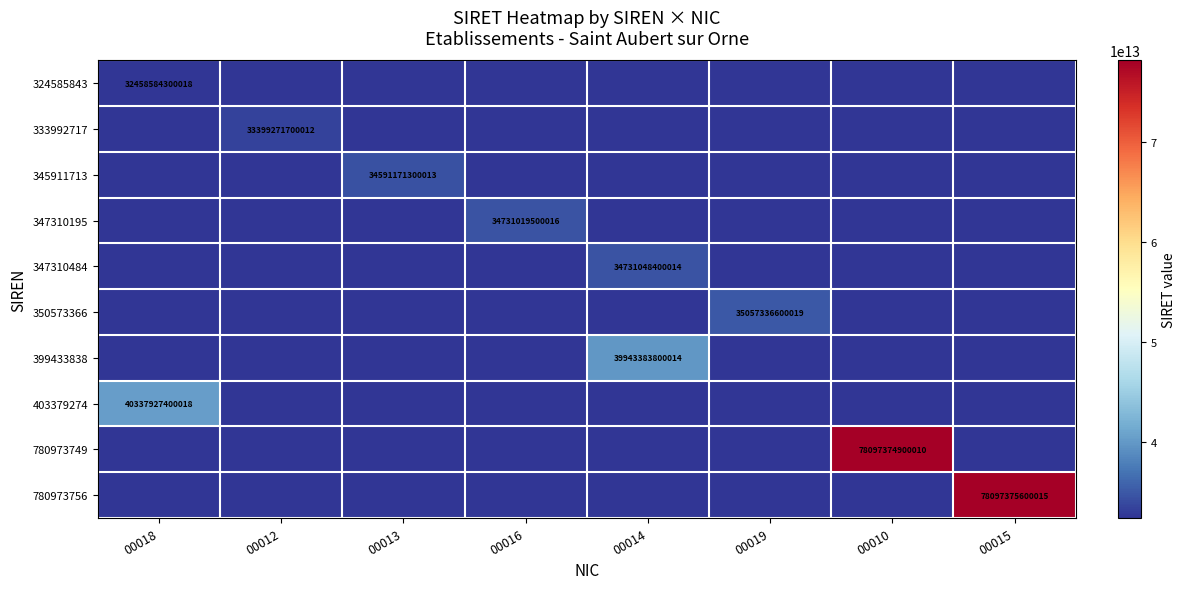

Is the value of 345911713 at 00014 greater than the value of 350573366 at 00015?

No